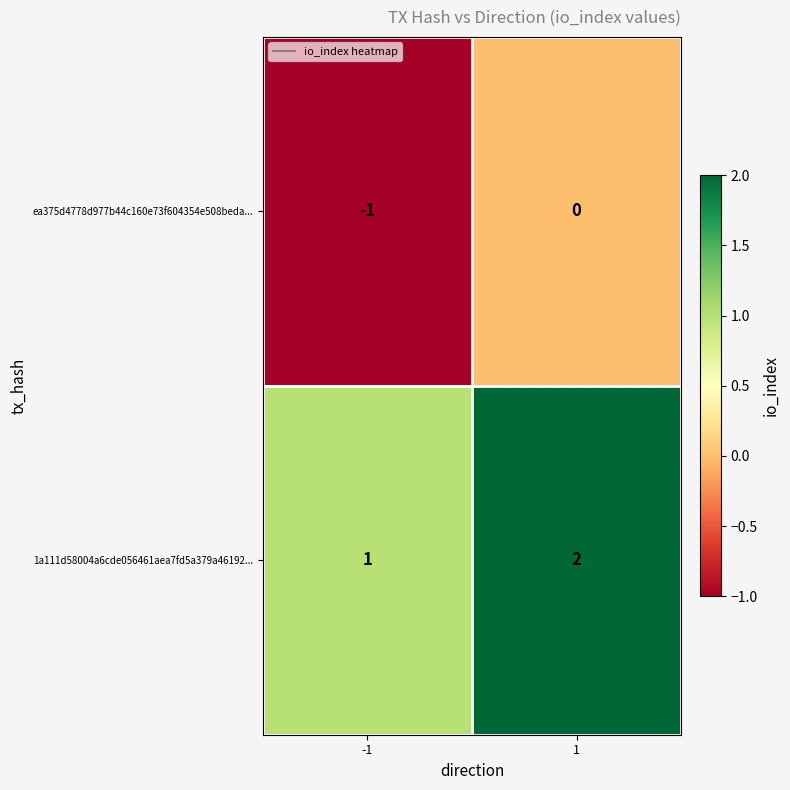

What is the total value across all series at 1?

2